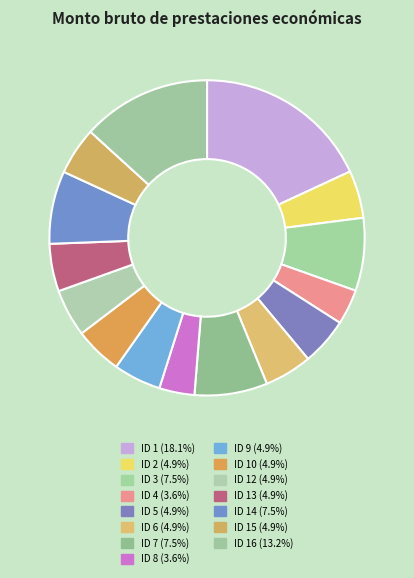

How many slices are in this pie chart?

15